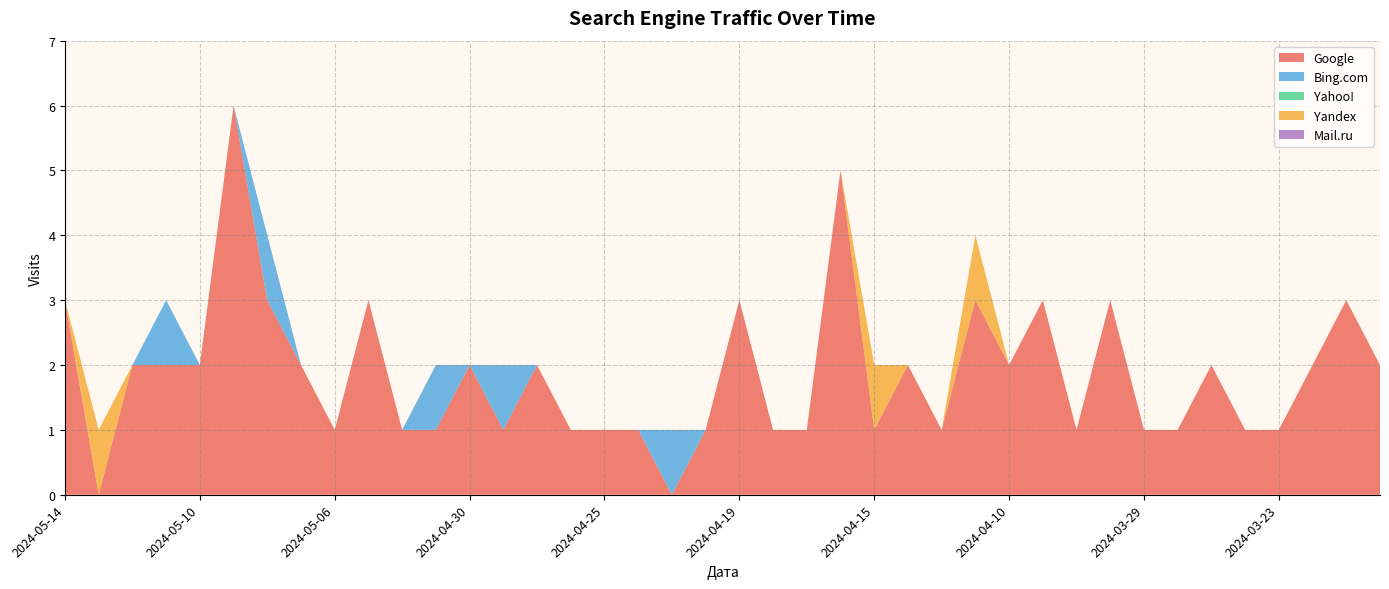

Reading left to right, list all the values displayed in this chart.

Google: 3	0	2	2	2	6	3	2	1	3	1	1	2	1	2	1	1	1	0	1	3	1	1	5	1	2	1	3	2	3	1	3	1	1	2	1	1	2	3	2
Bing.com: 0	0	0	1	0	0	1	0	0	0	0	1	0	1	0	0	0	0	1	0	0	0	0	0	0	0	0	0	0	0	0	0	0	0	0	0	0	0	0	0
Yahoo!: 0	0	0	0	0	0	0	0	0	0	0	0	0	0	0	0	0	0	0	0	0	0	0	0	0	0	0	0	0	0	0	0	0	0	0	0	0	0	0	0
Yandex: 0	1	0	0	0	0	0	0	0	0	0	0	0	0	0	0	0	0	0	0	0	0	0	0	1	0	0	1	0	0	0	0	0	0	0	0	0	0	0	0
Mail.ru: 0	0	0	0	0	0	0	0	0	0	0	0	0	0	0	0	0	0	0	0	0	0	0	0	0	0	0	0	0	0	0	0	0	0	0	0	0	0	0	0